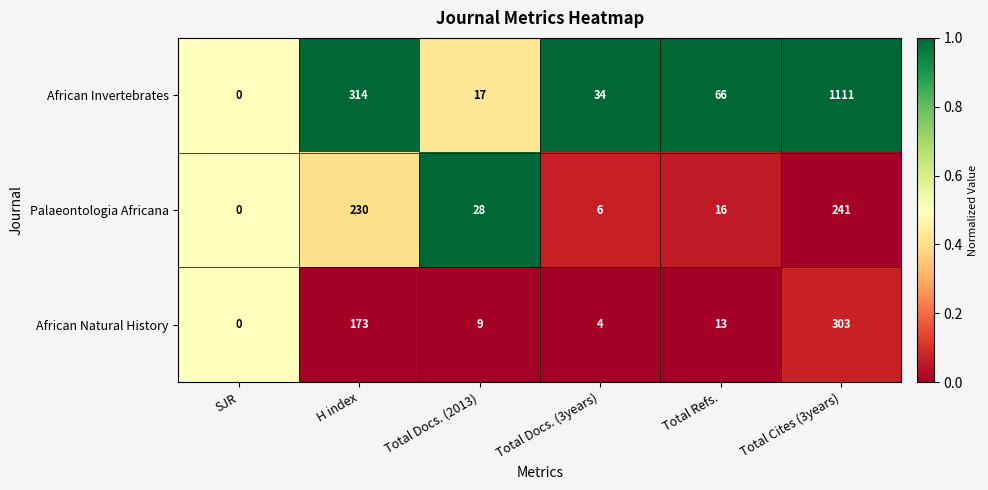

What is the difference between the African Invertebrates values at Total Refs. and SJR?

66